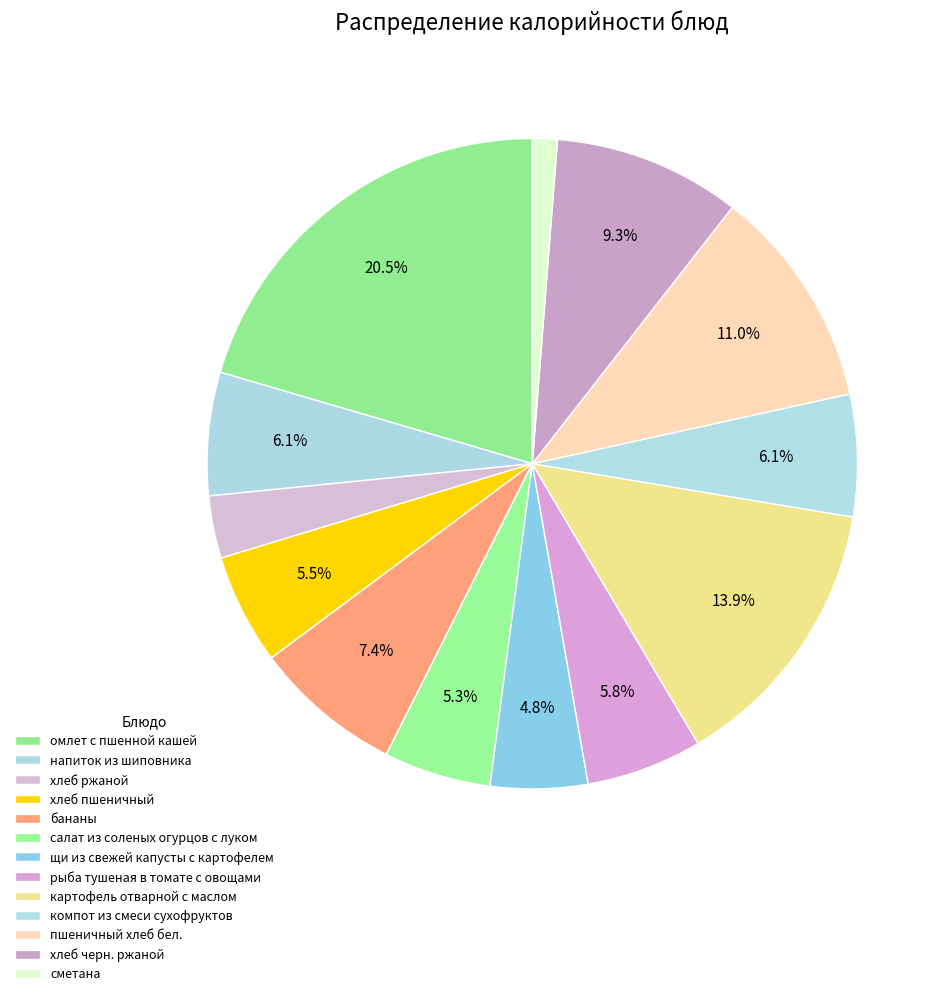

Which category has the smallest portion of the pie?

сметана